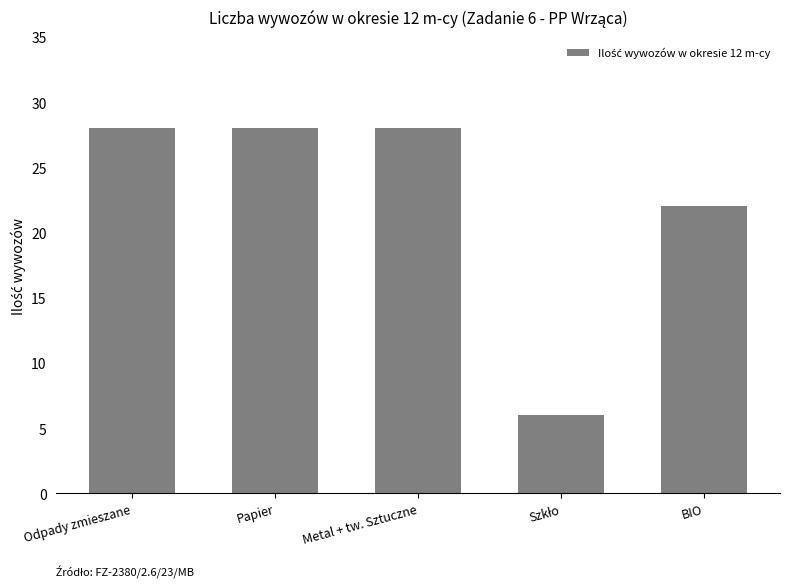

What is the label of the 4th bar from the right?

Papier